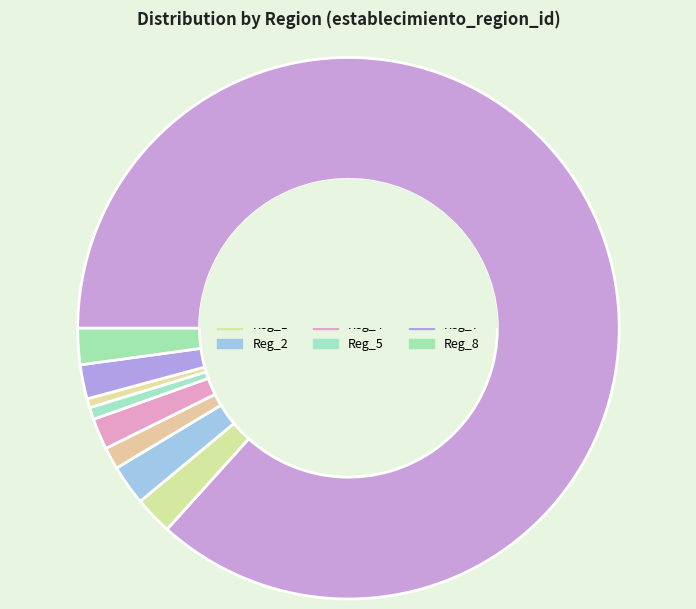

What percentage is the Reg_5 slice, to the nearest percent?

1%